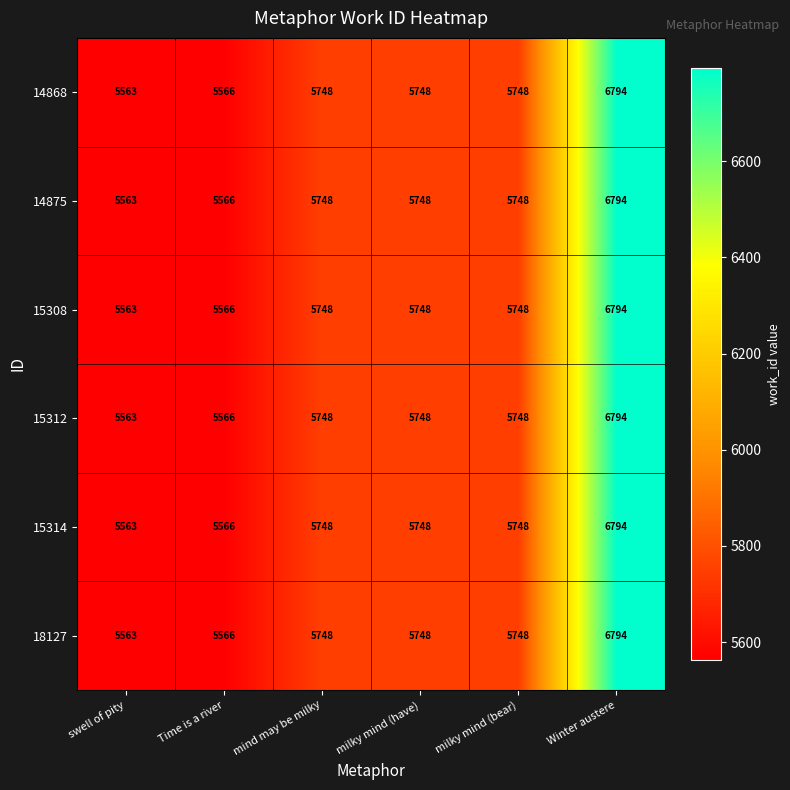

The value of 18127 at swell of pity is 8390. True or false?

False